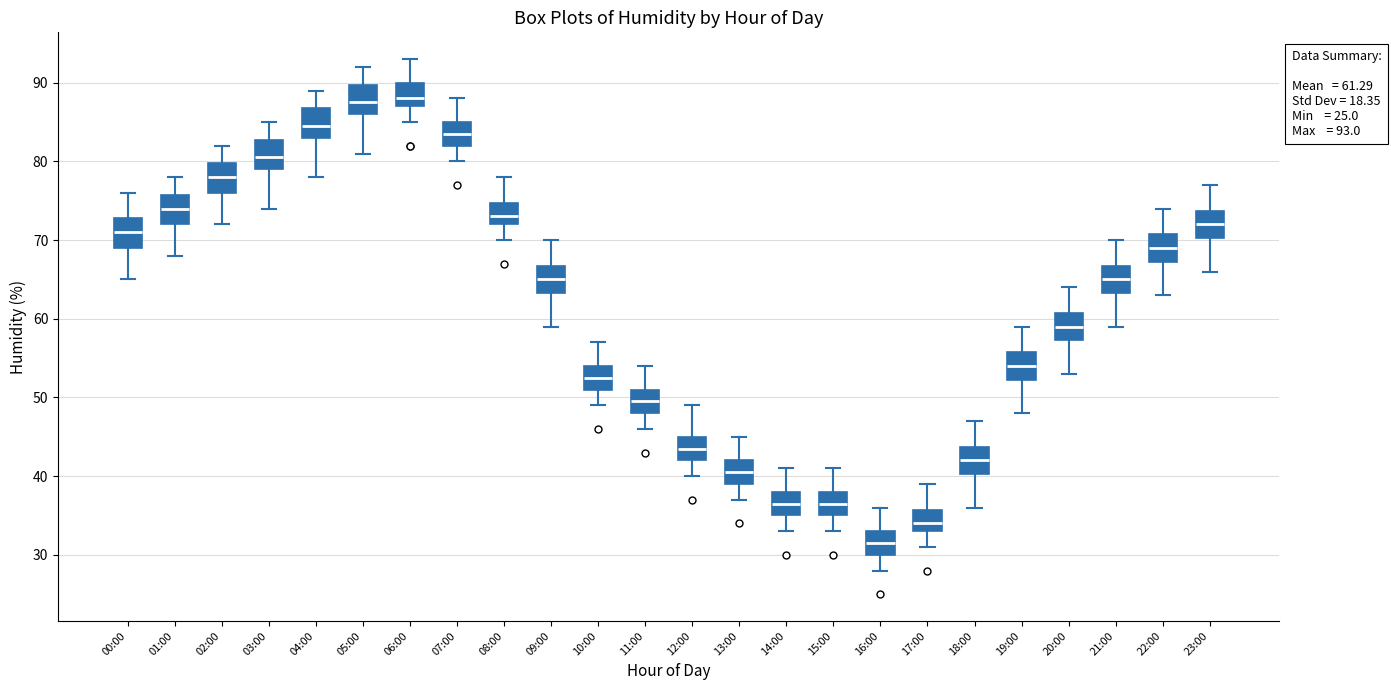

Which box's median line is the lowest?

16:00